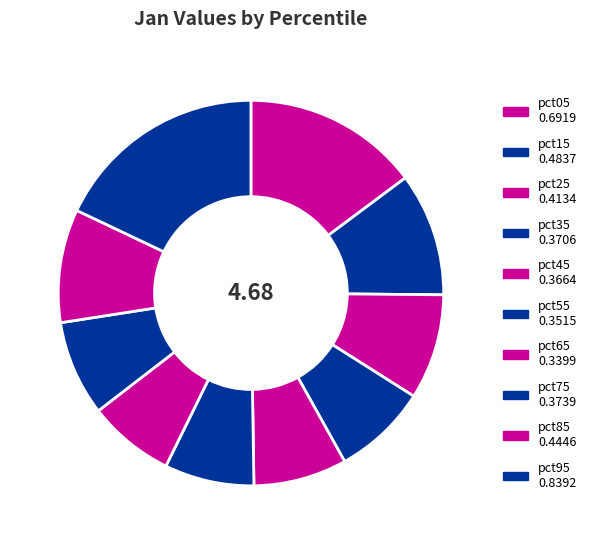

The pct65 slice represents 7% of the pie. True or false?

True